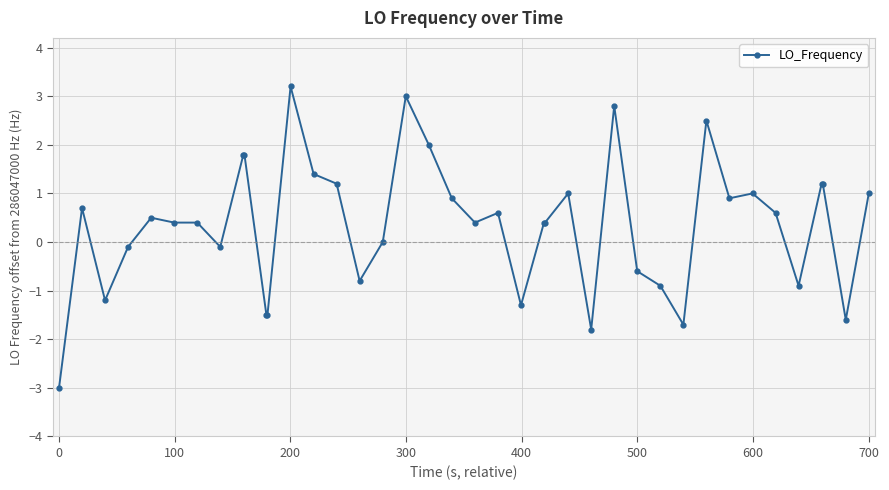

Does the chart have visible grid lines?

Yes